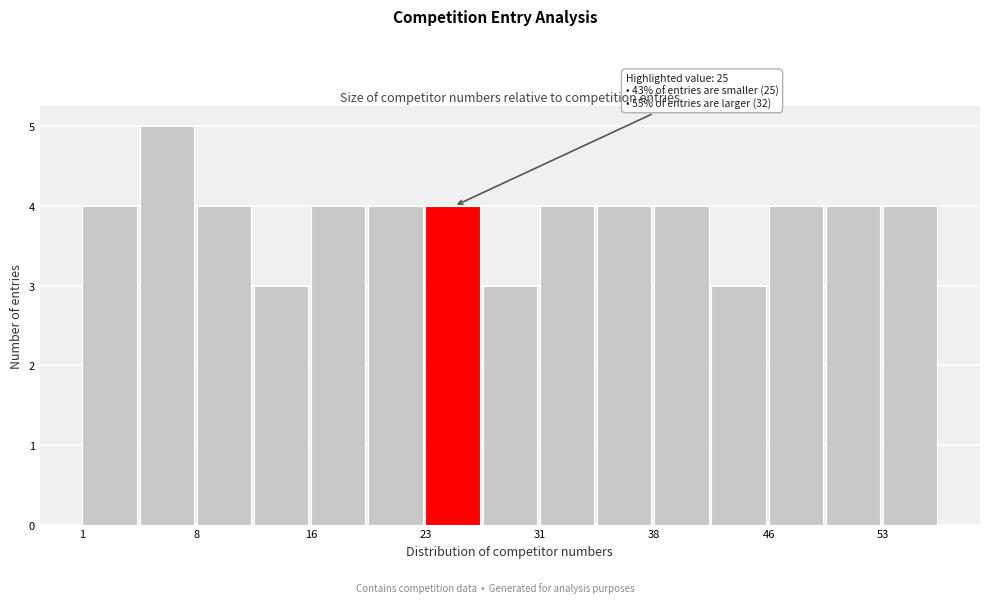

Read against the x-axis, roughly where is the centre of the tallest bar?

7